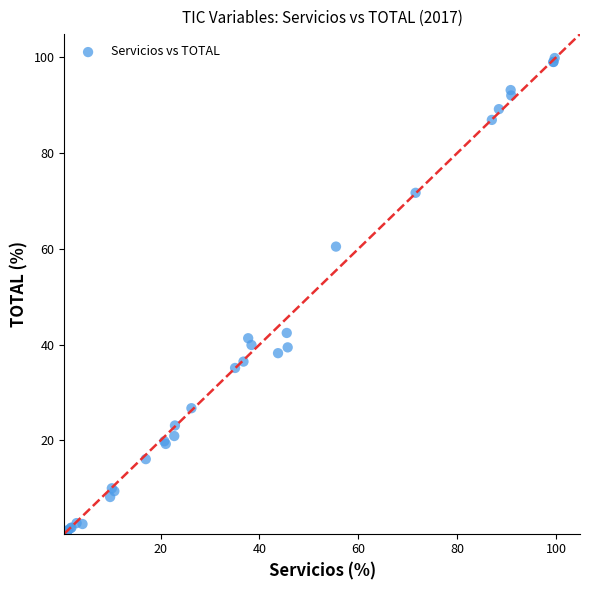

What Y value in the scatter plot is closest to 50?

42.4